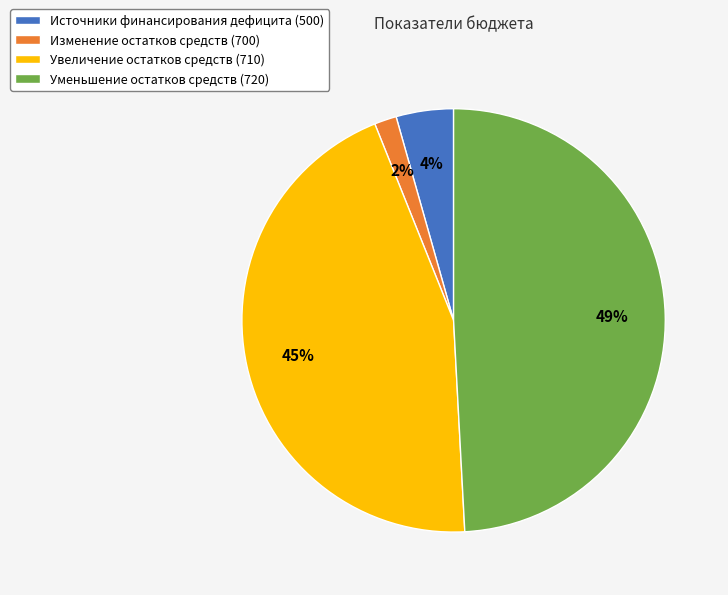

To the nearest percent, what percentage of the pie is Уменьшение остатков средств (720)?

49%